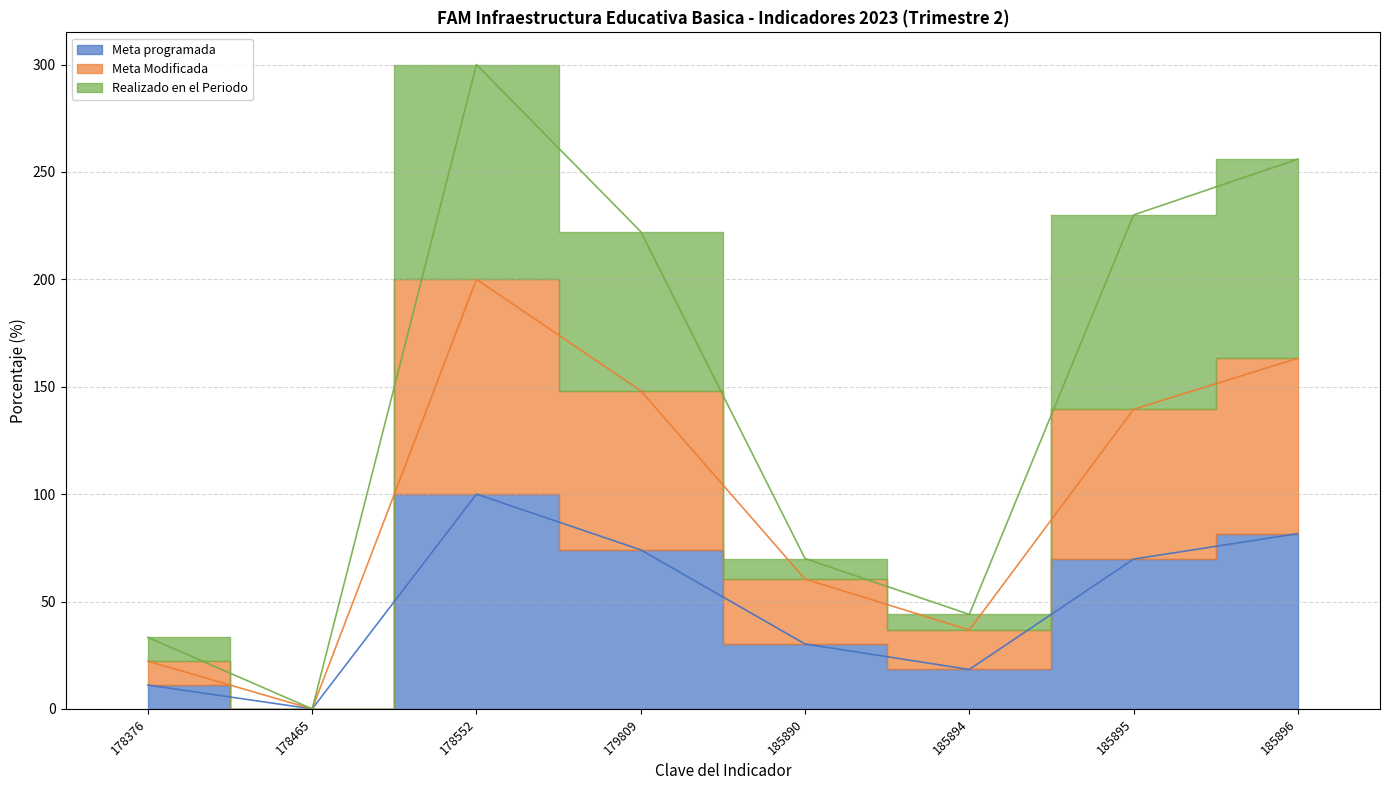

At which label is Realizado en el Periodo closest to 150?

179809